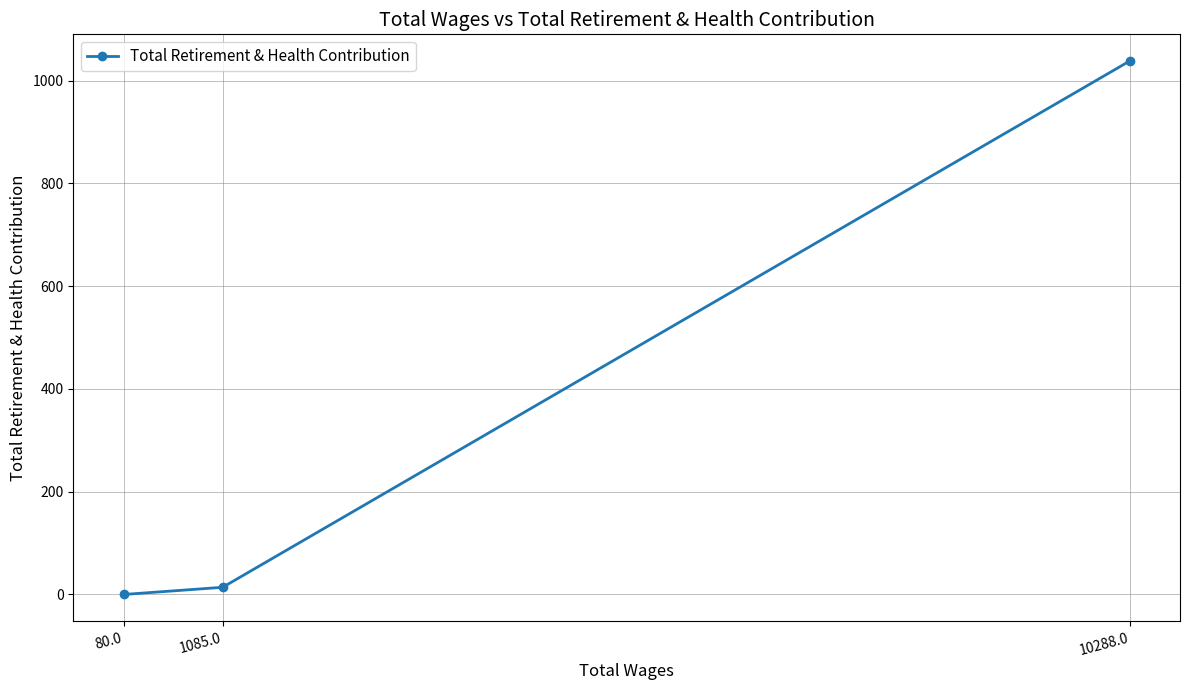

True or false: the data shows 0 at 80.0.

True